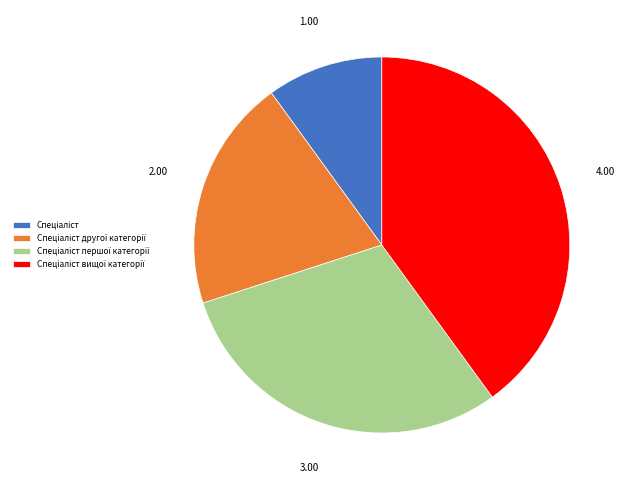

Is there a majority slice in this chart?

No